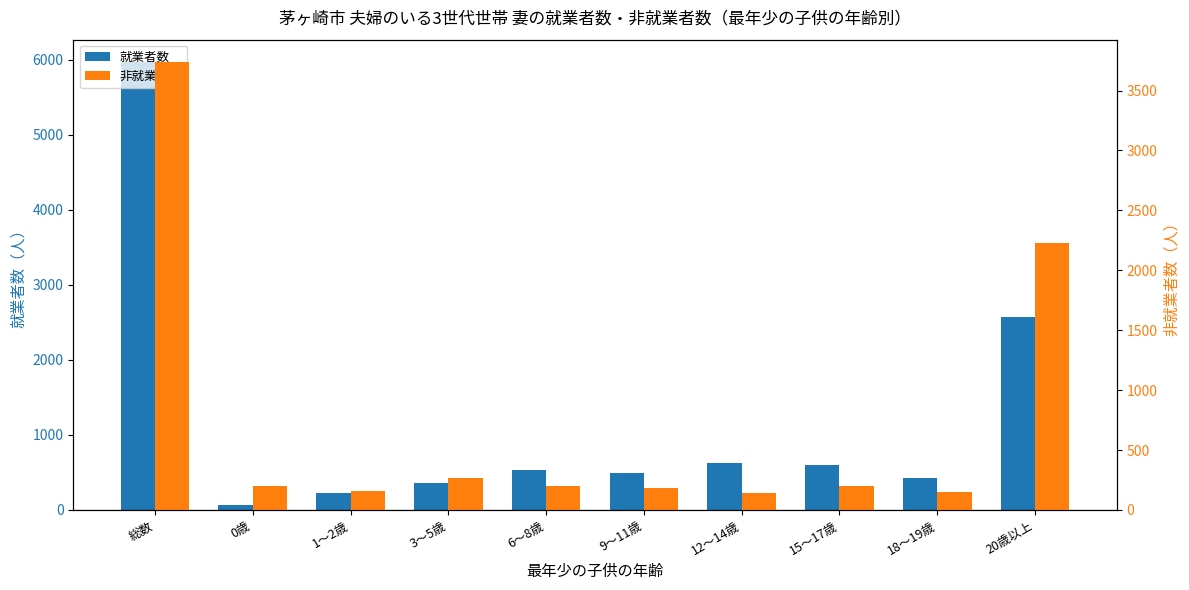

List the series in order of their overall mean, lowest first.

非就業者数, 就業者数